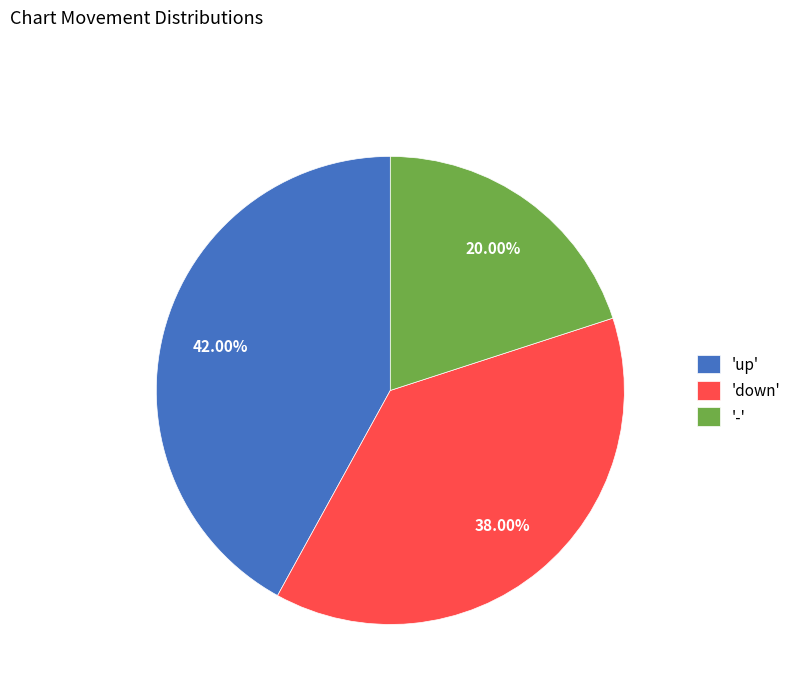

Is the sum of 'down' and 'up' greater than half?

Yes